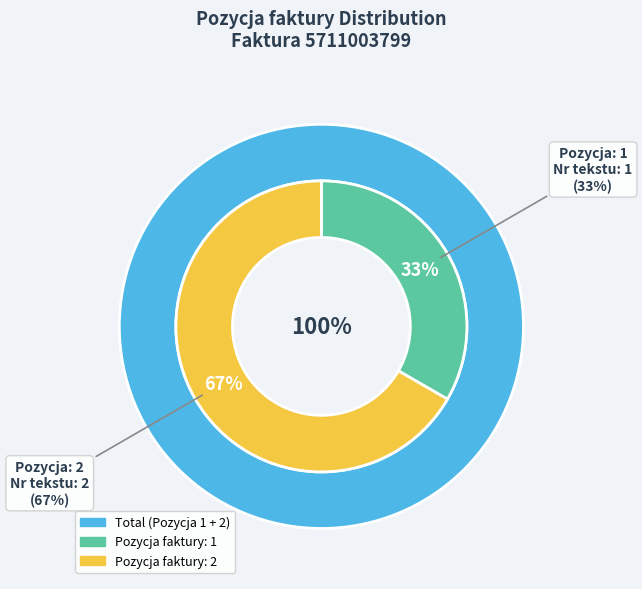

What is the majority slice?

2